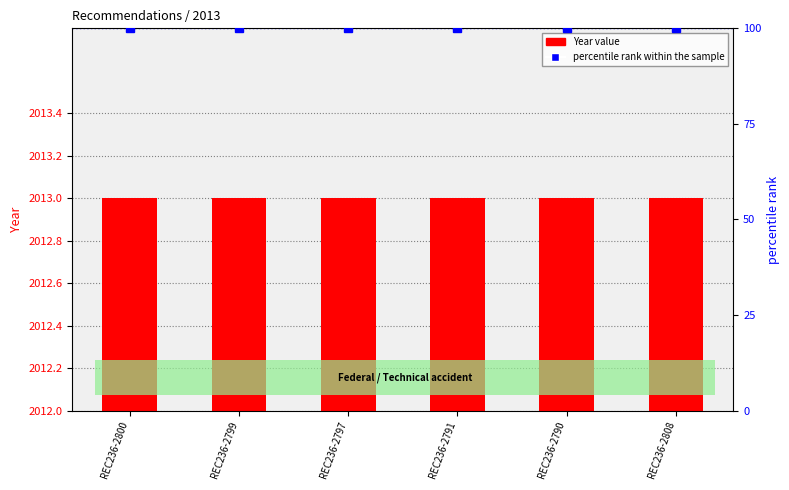

At which label does percentile rank within the sample reach its peak?

REC236-2800